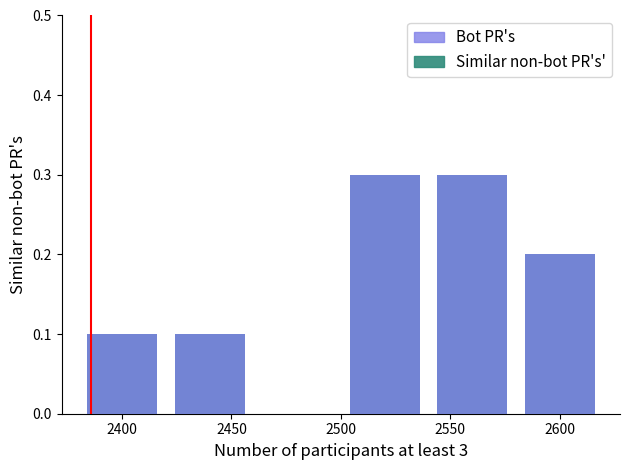

What is the difference between the Similar non-bot PR's' values at 2400 and 2600?

0.1